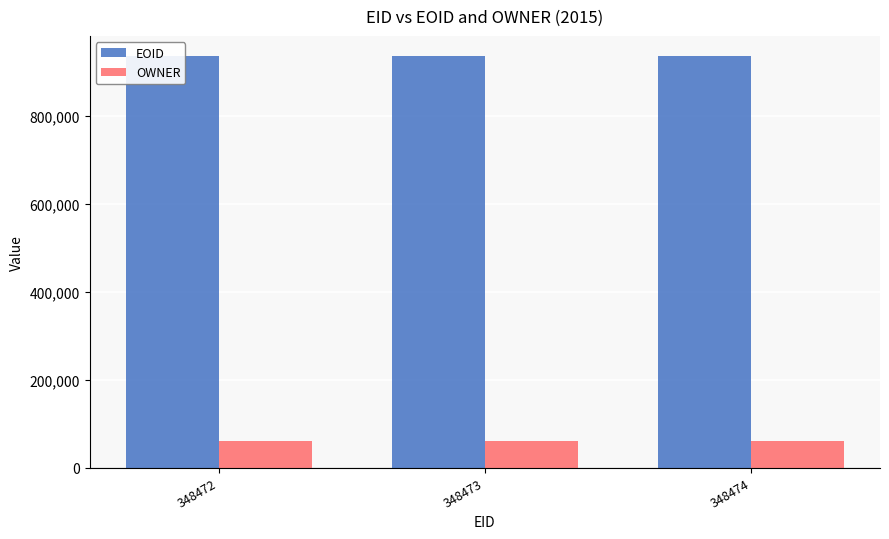

What is the sum of all EOID values?

2807656